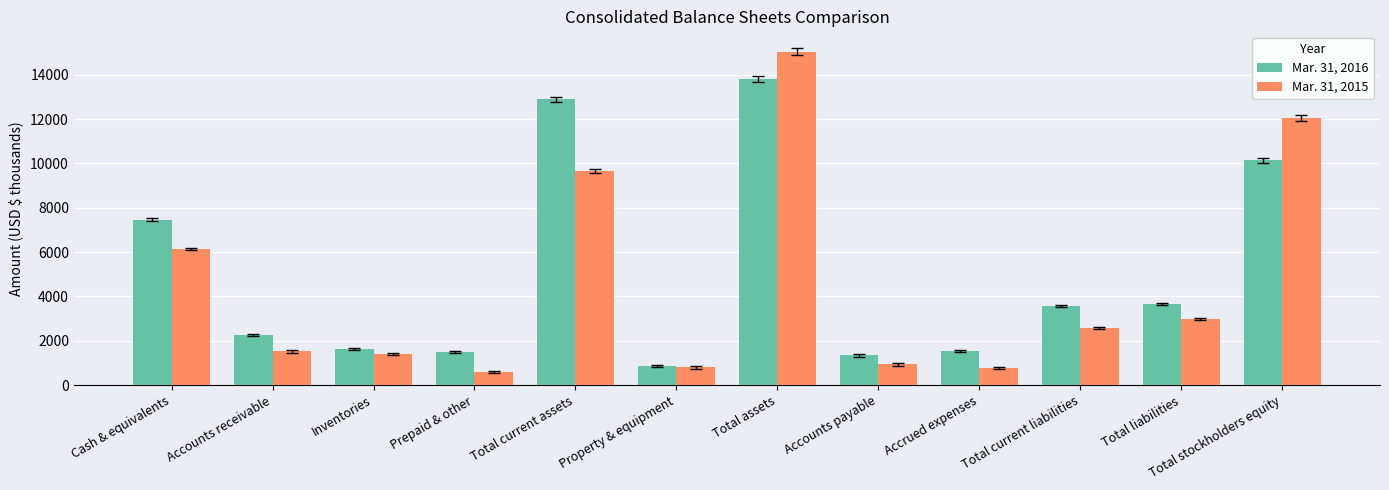

At Total current liabilities, list the series in order from smallest to largest.

Mar. 31, 2015, Mar. 31, 2016